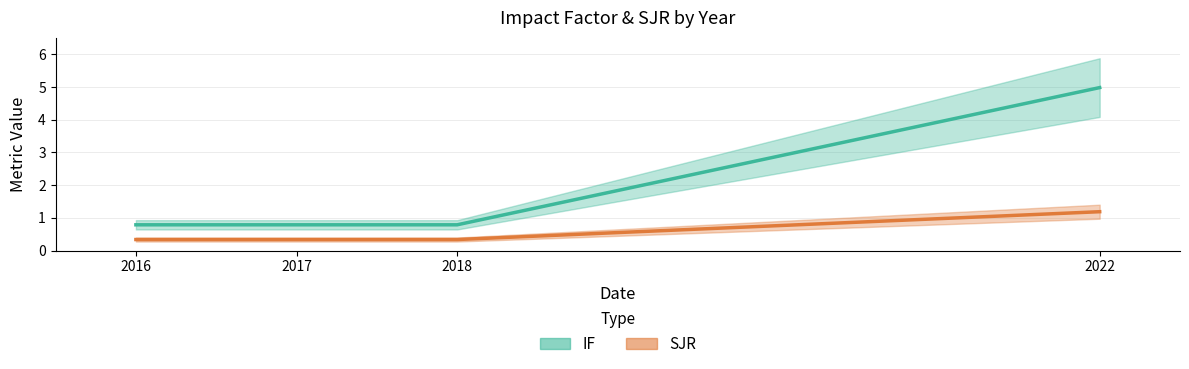

Is this an area chart (filled region under the line)?

No